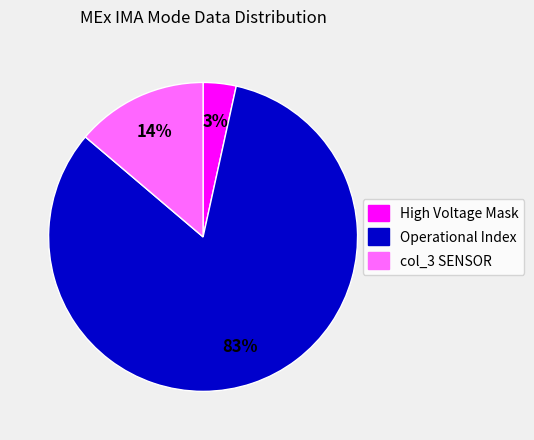

To the nearest percent, what is the average slice percentage?

33%